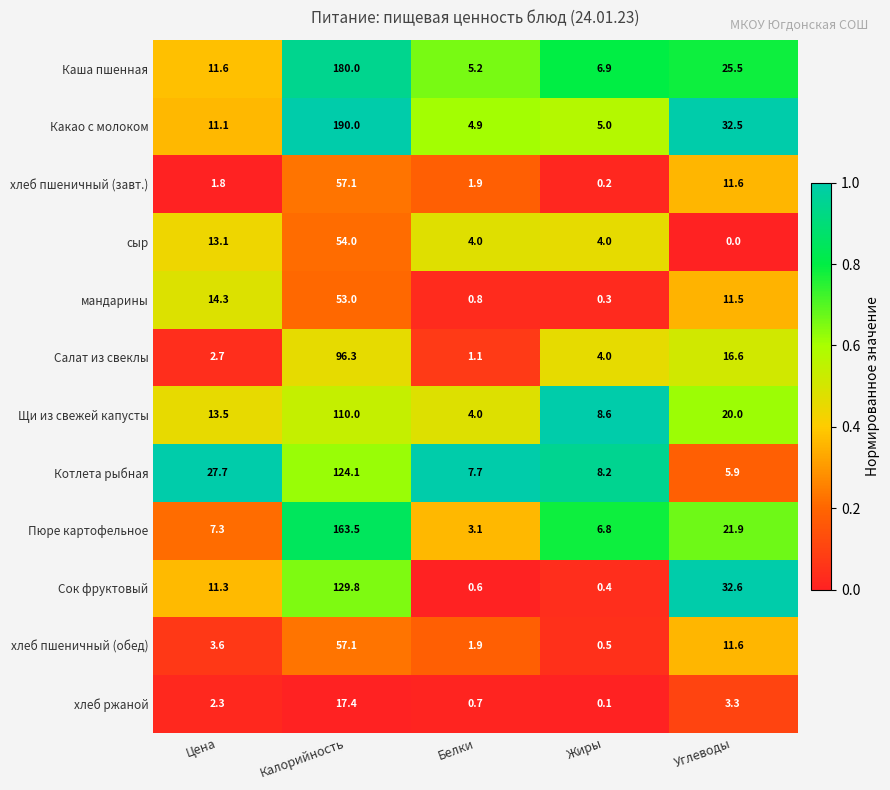

What is the difference between the highest and lowest values at Жиры?

8.5